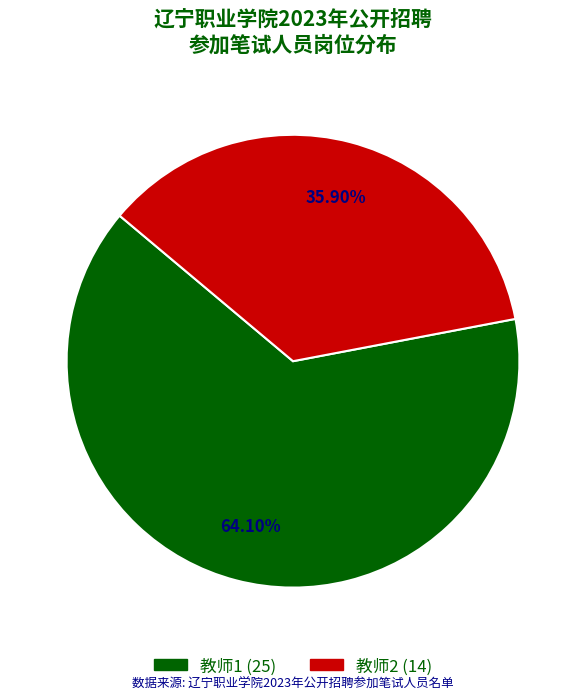

Is there any slice that represents more than half of the pie?

Yes